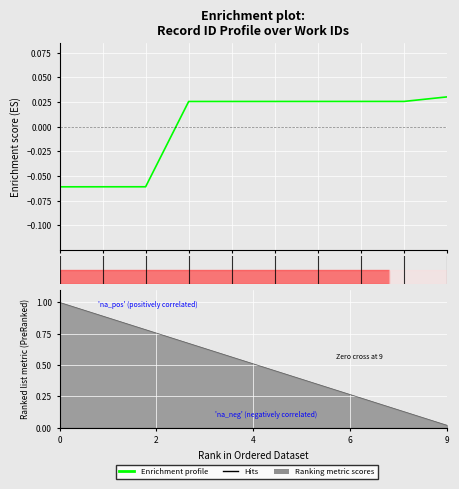

True or false: there are more than 1 points higher than both neighbors.

False